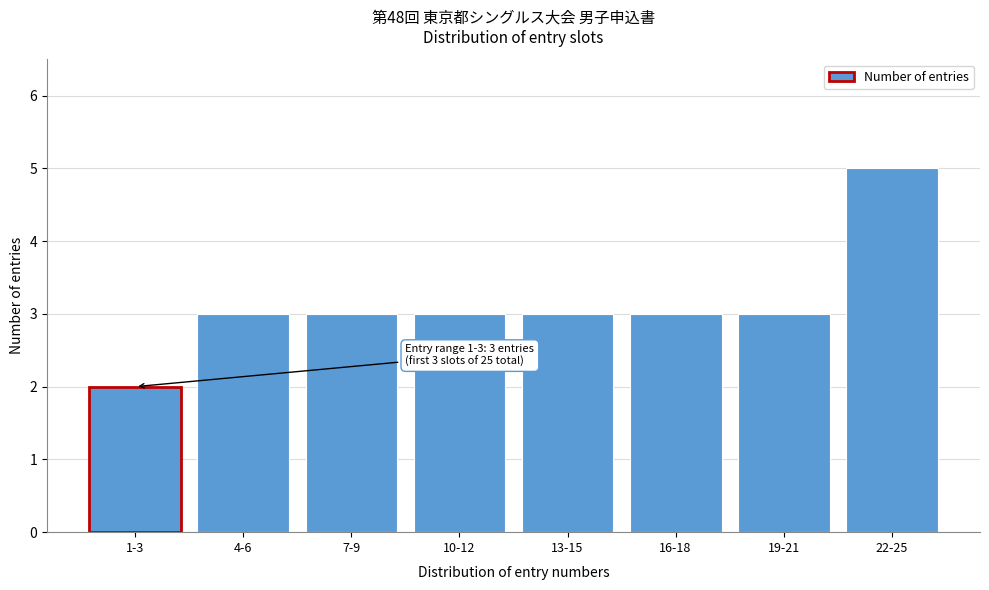

Reading left to right, list all the values displayed in this chart.

2	3	3	3	3	3	3	5